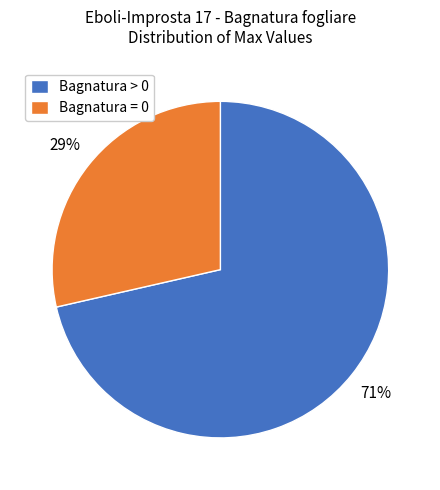

Is Bagnatura > 0 the majority of the pie?

Yes